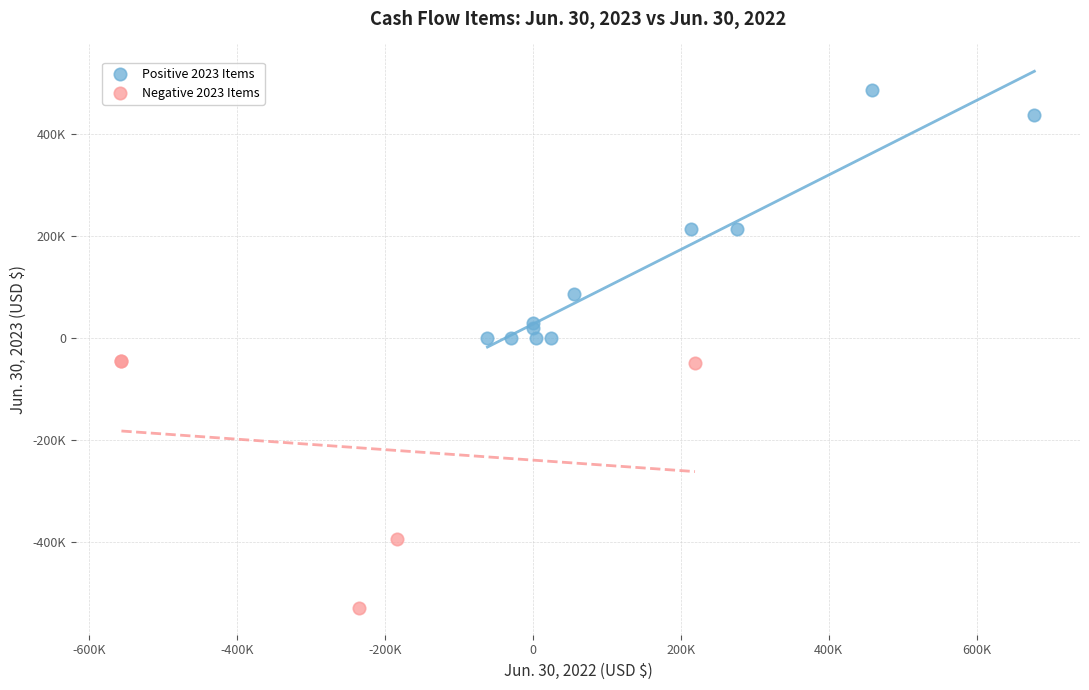

What are all the series names shown in the legend?

Positive 2023 Items, Negative 2023 Items